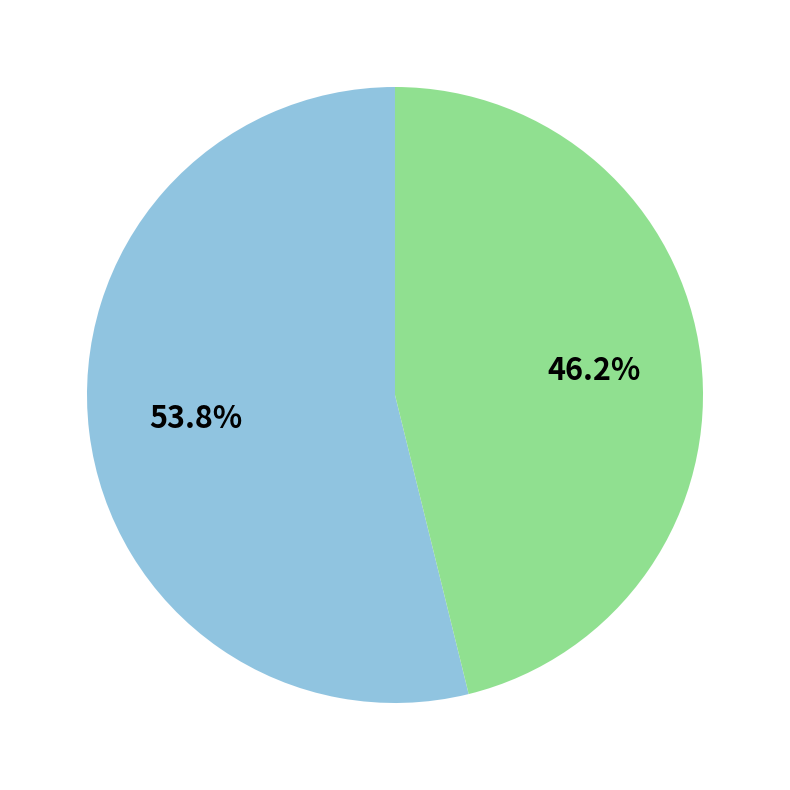

Is there a majority slice in this chart?

Yes